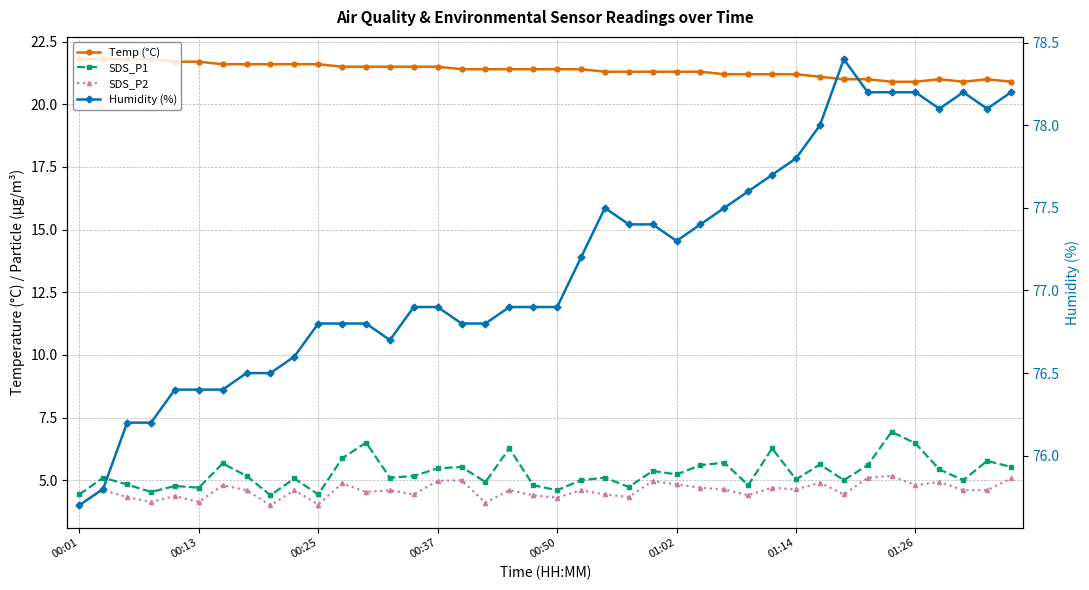

What is the total value across all series at 00:50?

107.2